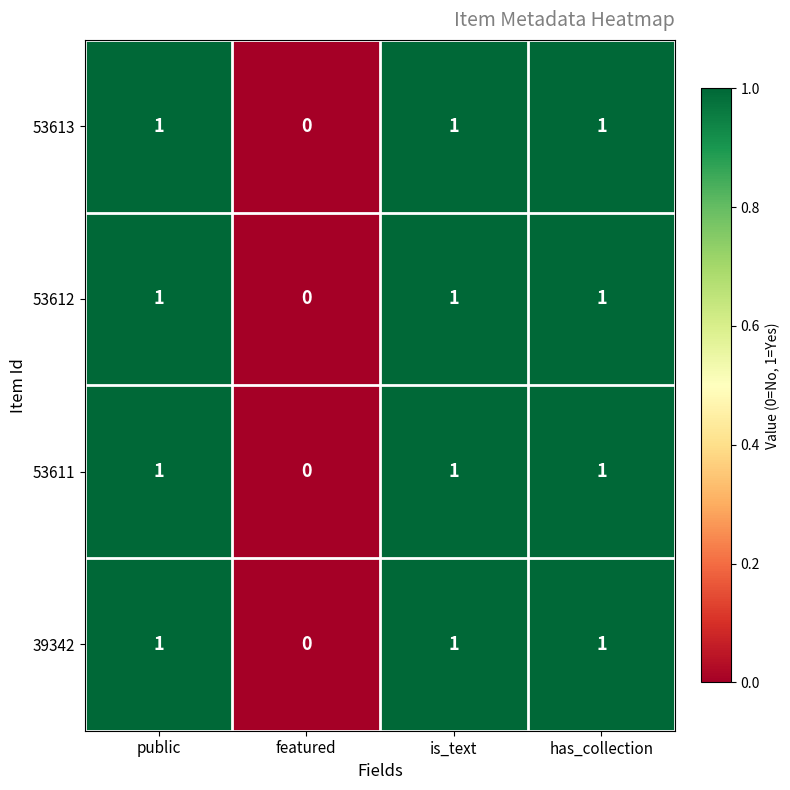

How many 39342 values are between 1 and 2?

3